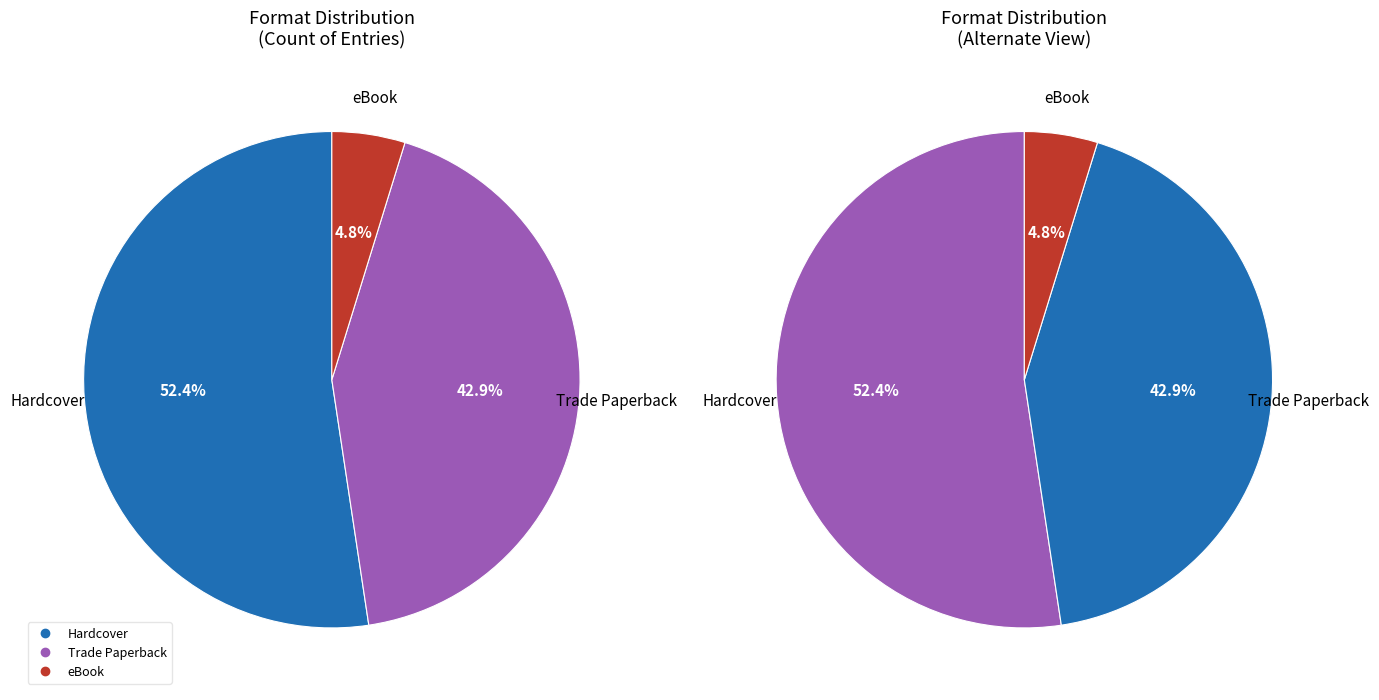

The Trade Paperback slice represents 43% of the pie. True or false?

True